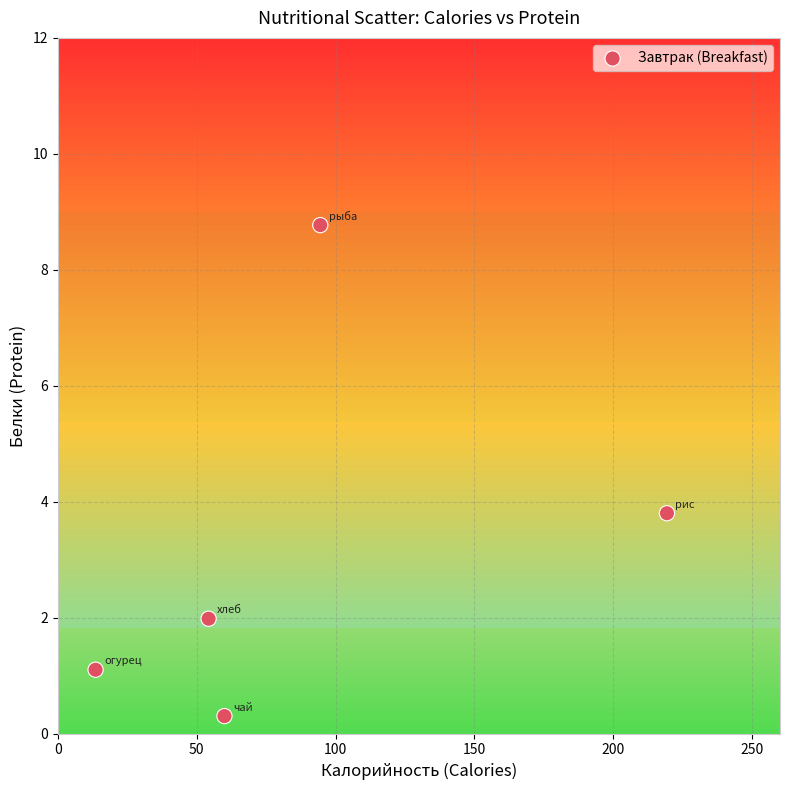

What Y value in the scatter plot is closest to 4?

3.8